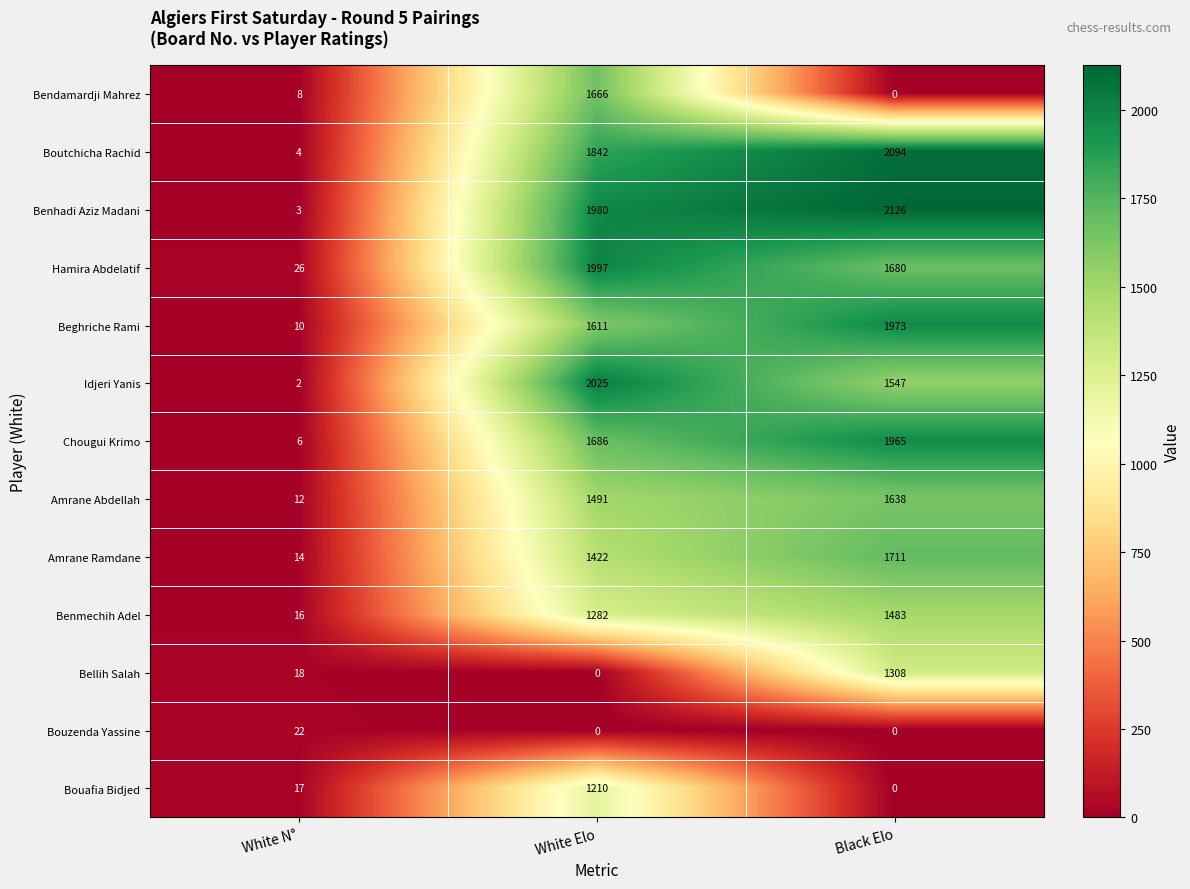

Where is Chougui Krimo nearest to the value 985?

White Elo